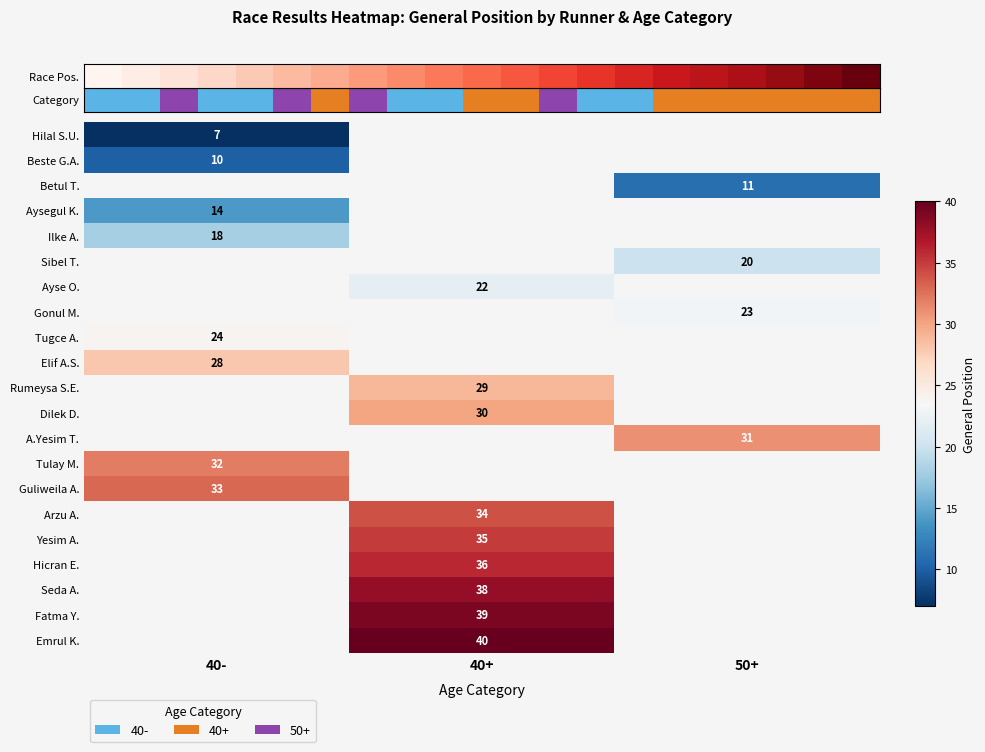

Is it true that row_20 equals 8.9 at 40+?

False